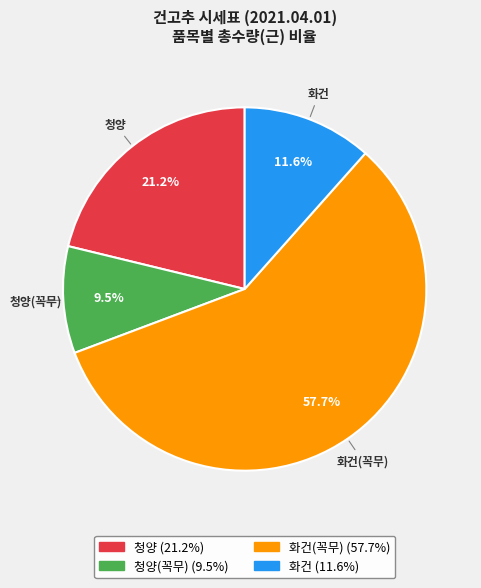

Is there a majority slice in this chart?

Yes